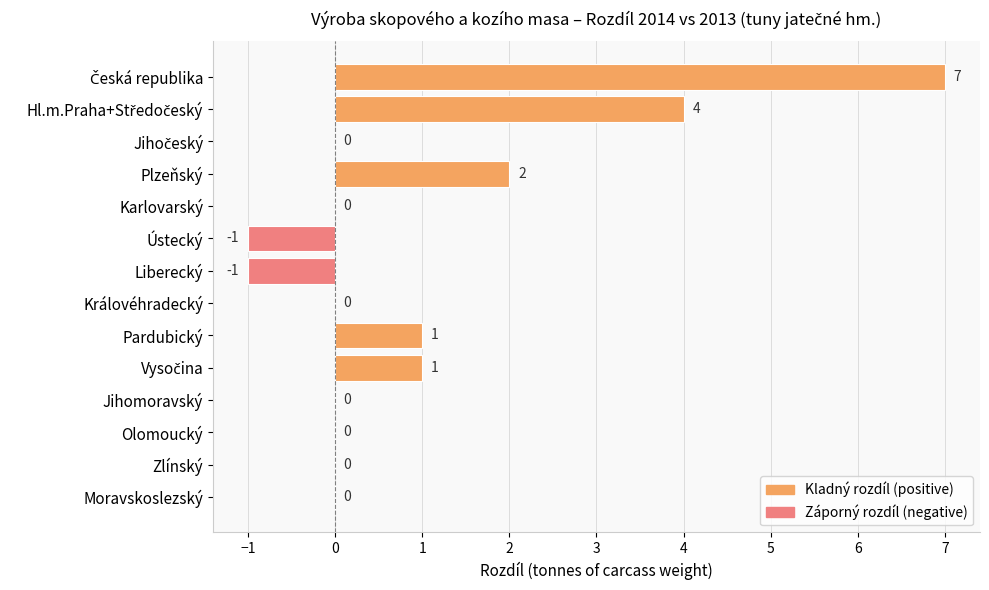

What is the greatest value displayed?

7